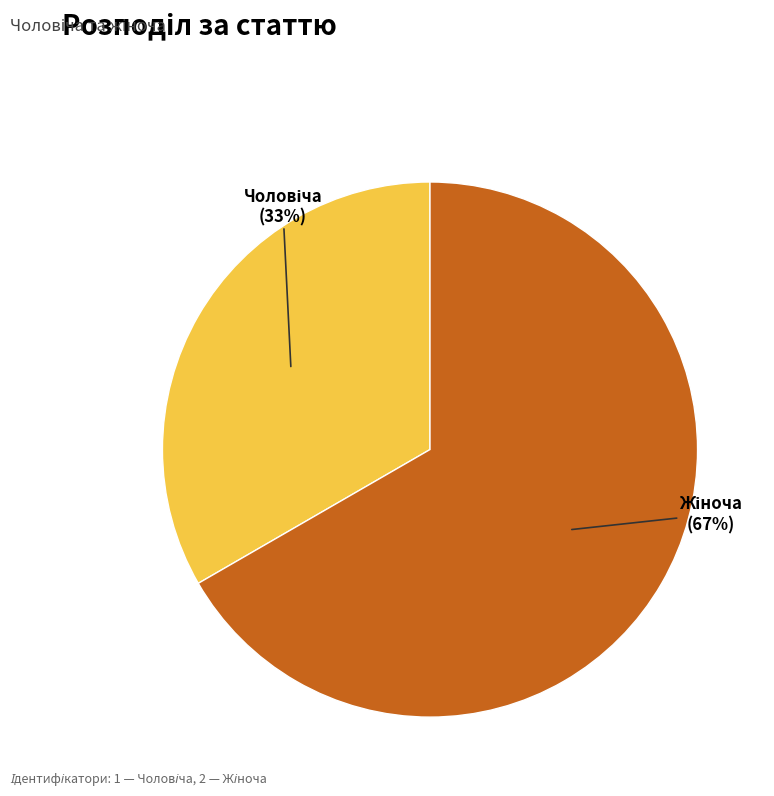

To the nearest percent, what is the average slice percentage?

50%